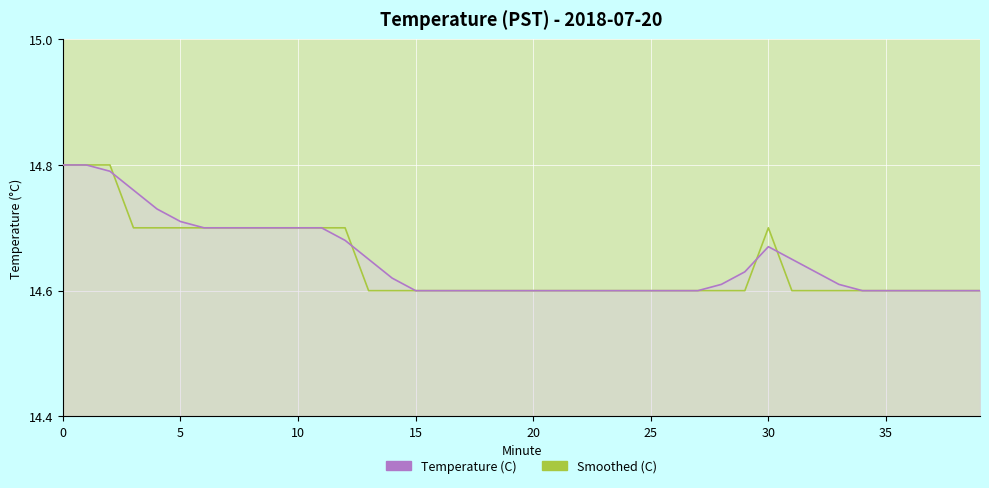

Is the value of Temperature (C) at 34 greater than the value of Smoothed (C) at 36?

No